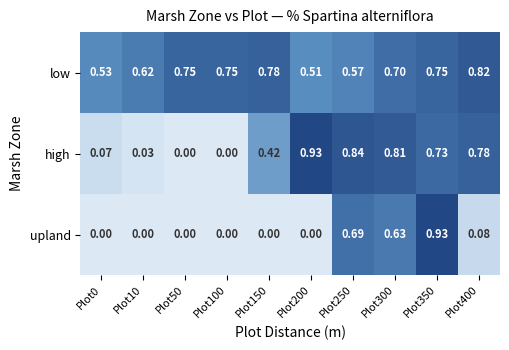

Is the value of upland at Plot250 greater than the value of high at Plot0?

Yes